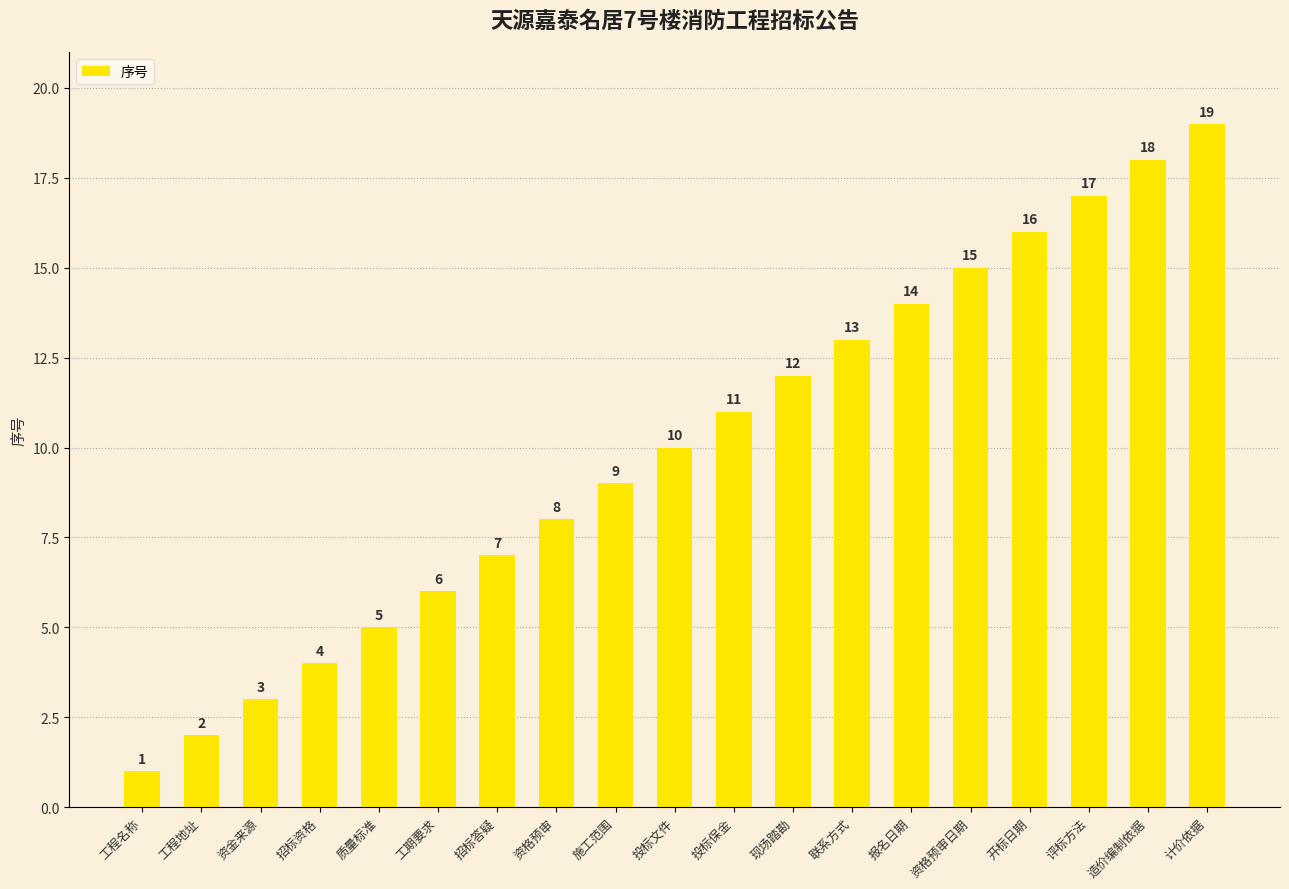

The chart shows a value of 2 at 工程地址. True or false?

True